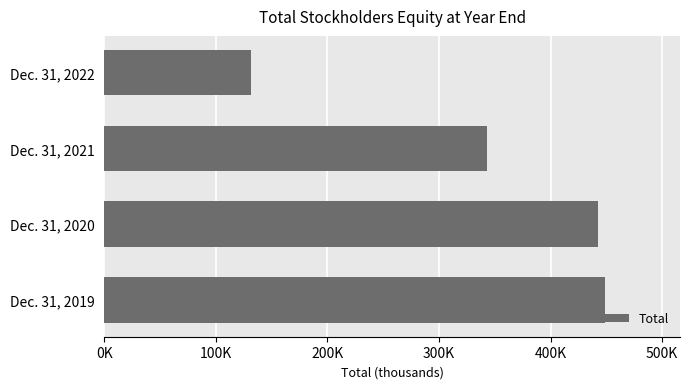

What is the greatest value displayed?

448799